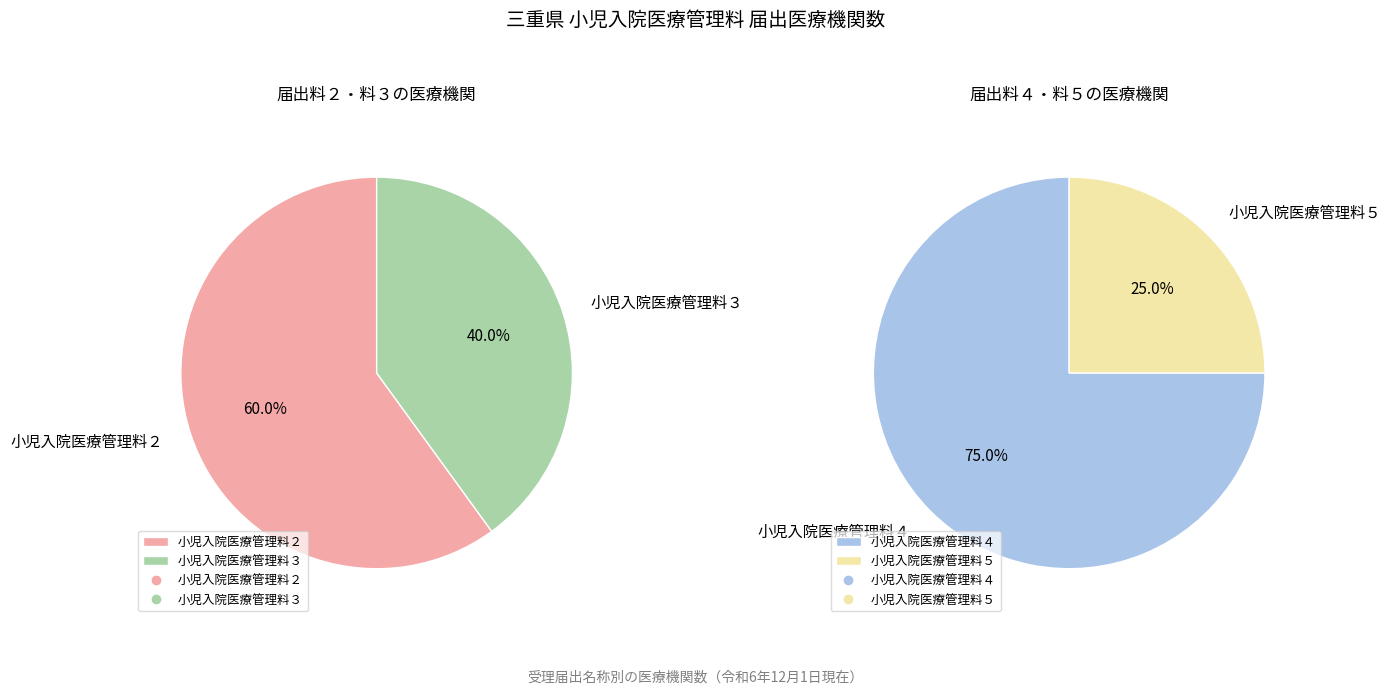

Is it true that 小児入院医療管理料５ is 1% of the pie?

False